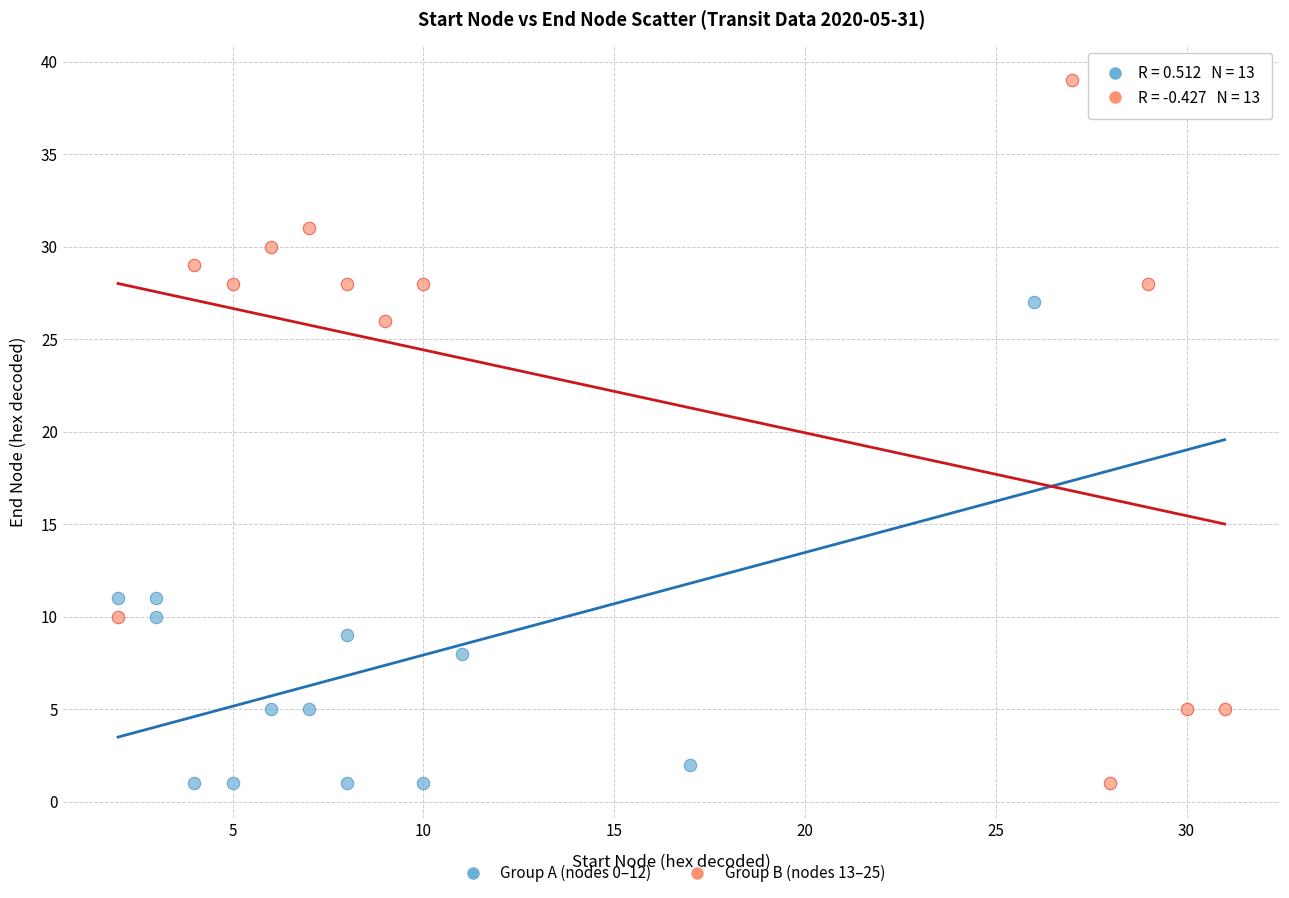

Which series has the widest spread of Y values?

Group B (nodes 13–25)